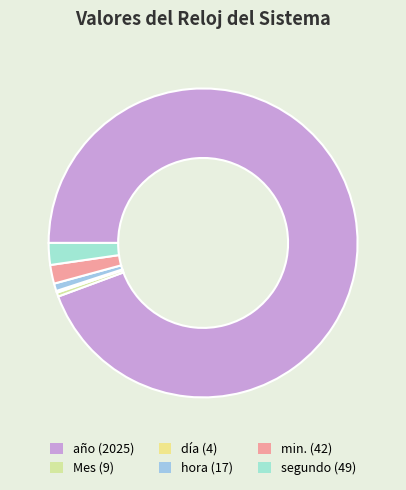

Combined, what portion of the pie is min. and día?

2.1%